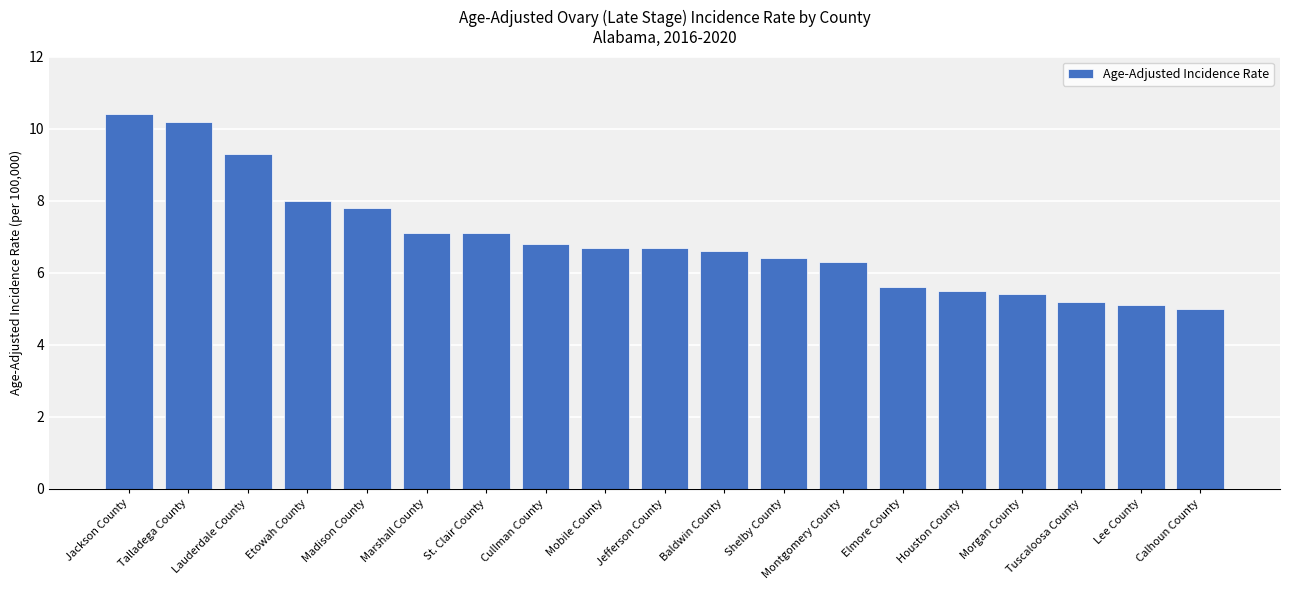

Read the value at Houston County.

5.5